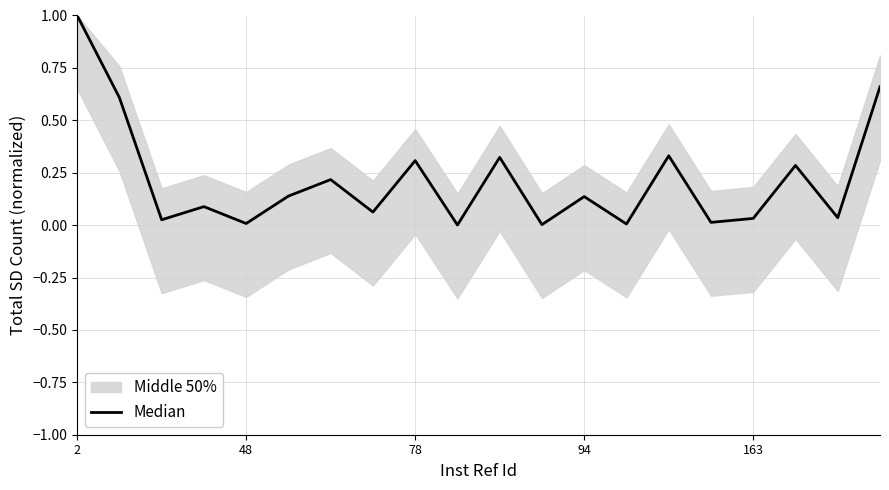

What is the sum of all values?

4.3